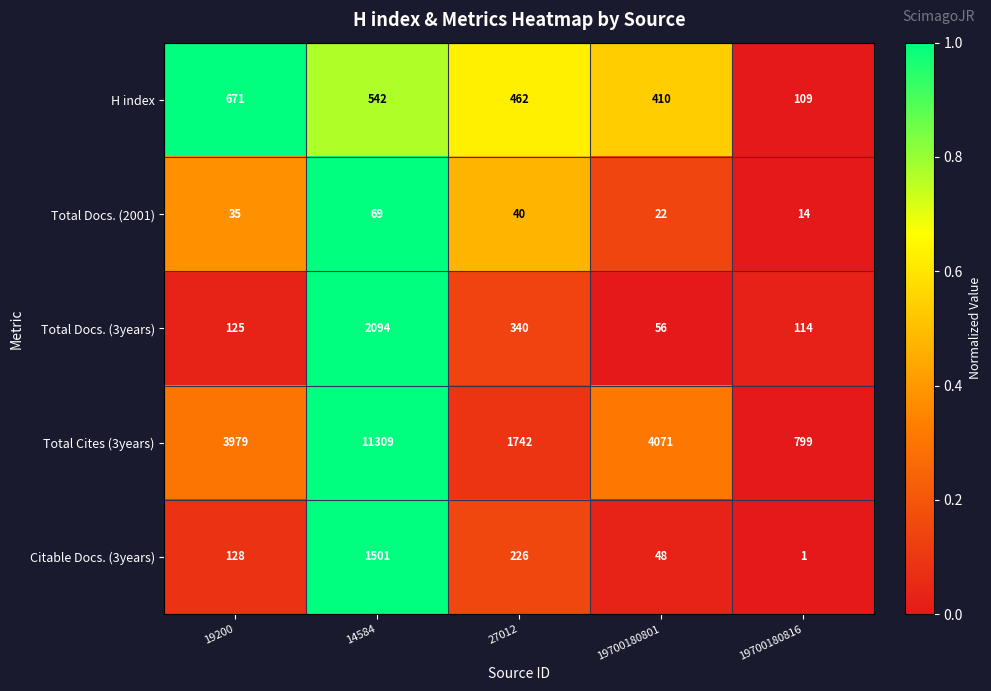

Reading right to left, extract all data points from this chart.

H index: 19700180816=109	19700180801=410	27012=462	14584=542	19200=671
Total Docs. (2001): 19700180816=14	19700180801=22	27012=40	14584=69	19200=35
Total Docs. (3years): 19700180816=114	19700180801=56	27012=340	14584=2094	19200=125
Total Cites (3years): 19700180816=799	19700180801=4071	27012=1742	14584=11309	19200=3979
Citable Docs. (3years): 19700180816=1	19700180801=48	27012=226	14584=1501	19200=128